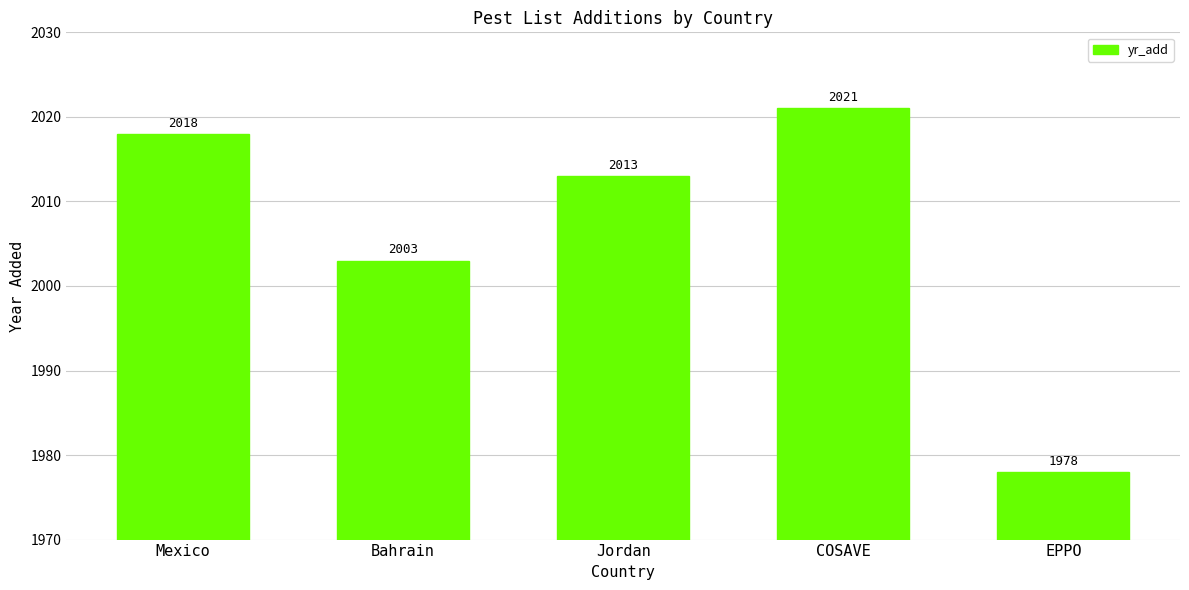

Reading left to right, extract all data points from this chart.

Mexico=2018	Bahrain=2003	Jordan=2013	COSAVE=2021	EPPO=1978